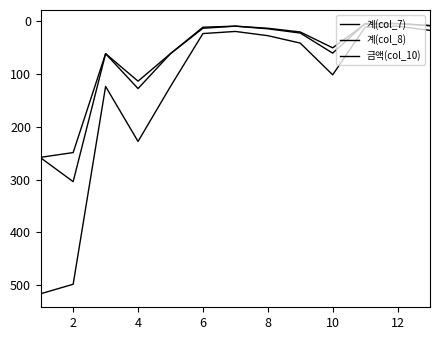

Does the chart have visible grid lines?

No